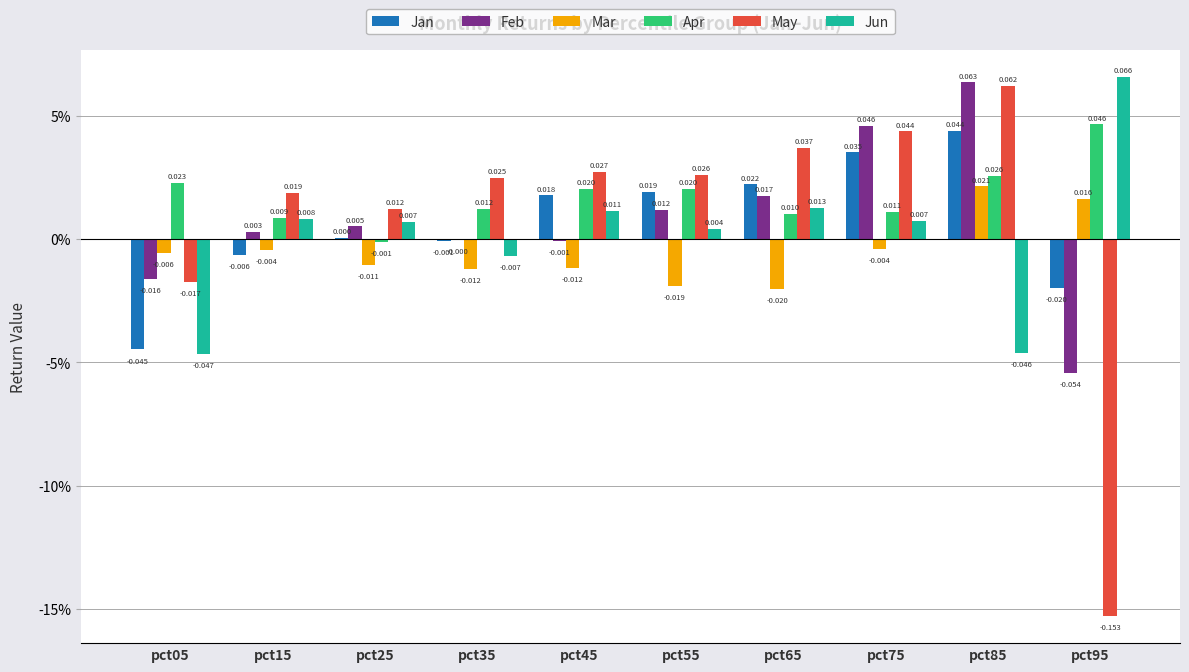

Are the bars horizontal?

No